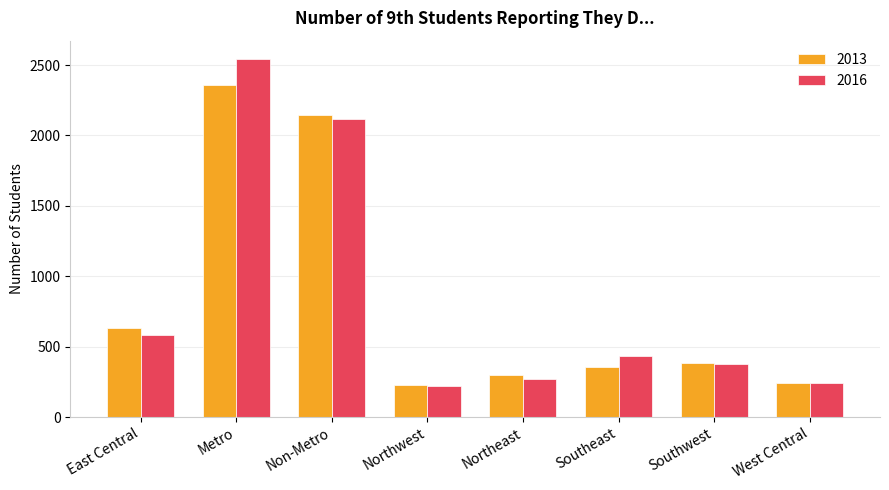

At which label does 2013 first exceed 386?

East Central